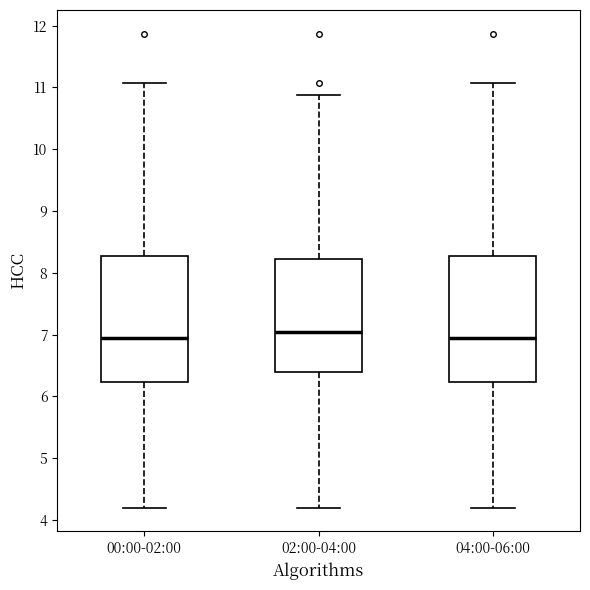

Where does the upper whisker of the box for 00:00-02:00 end on the y-axis? The values are not printed on the chart, so give them approximately, as read against the axis.

11.1